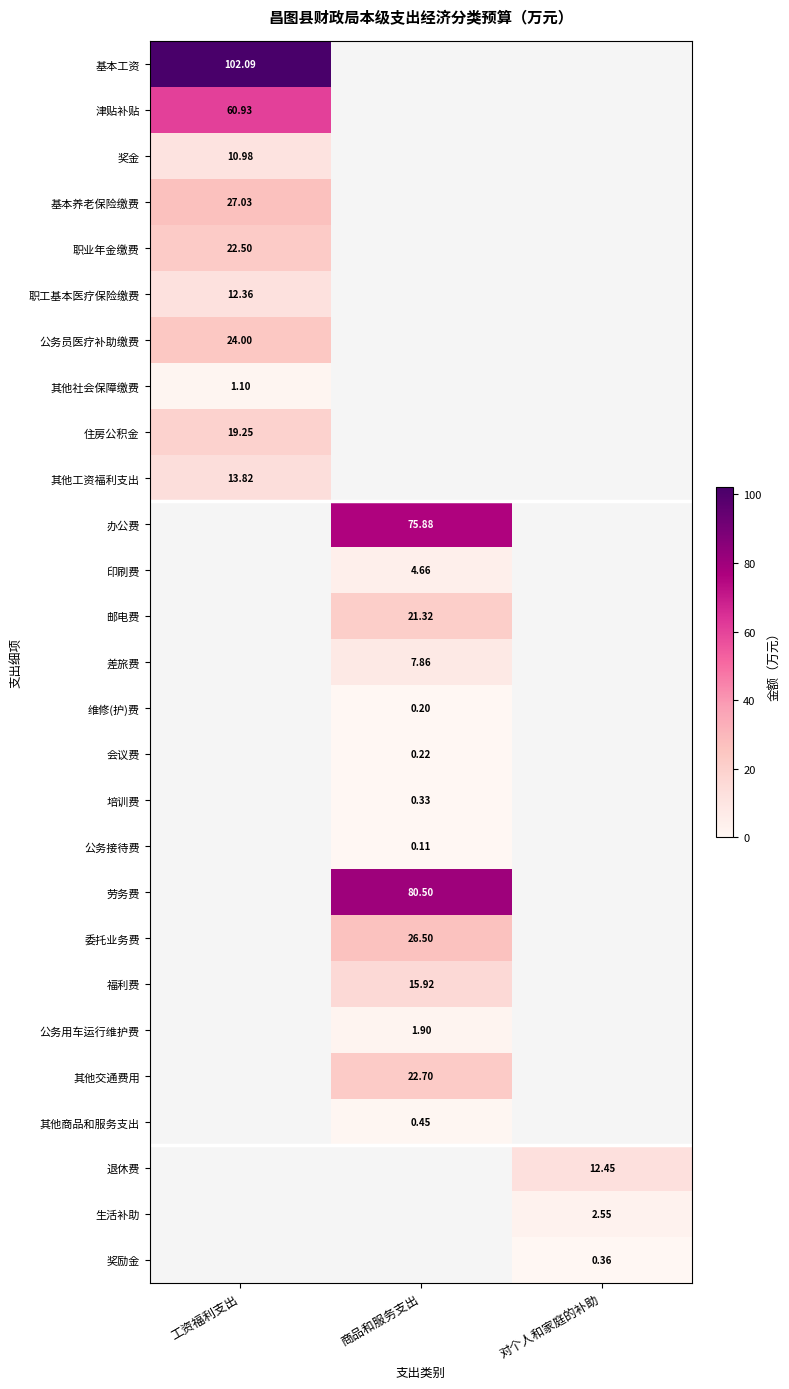

At which label is 基本工资 closest to 102?

工资福利支出